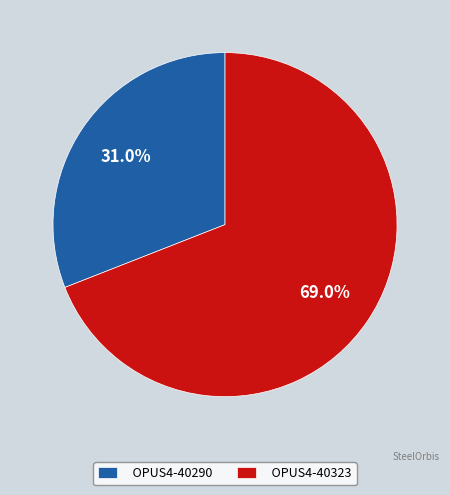

What percentage is the OPUS4-40323 slice, to the nearest percent?

69%